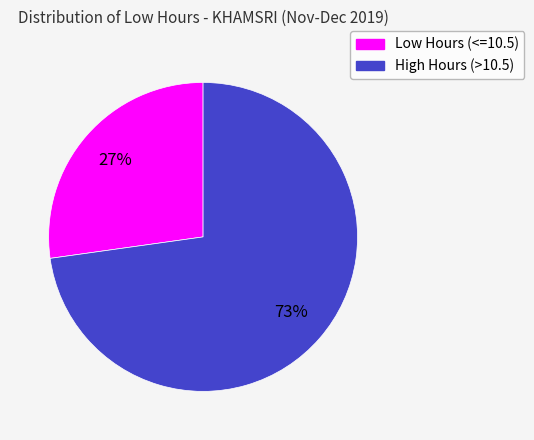

How many segments does this pie chart have?

2